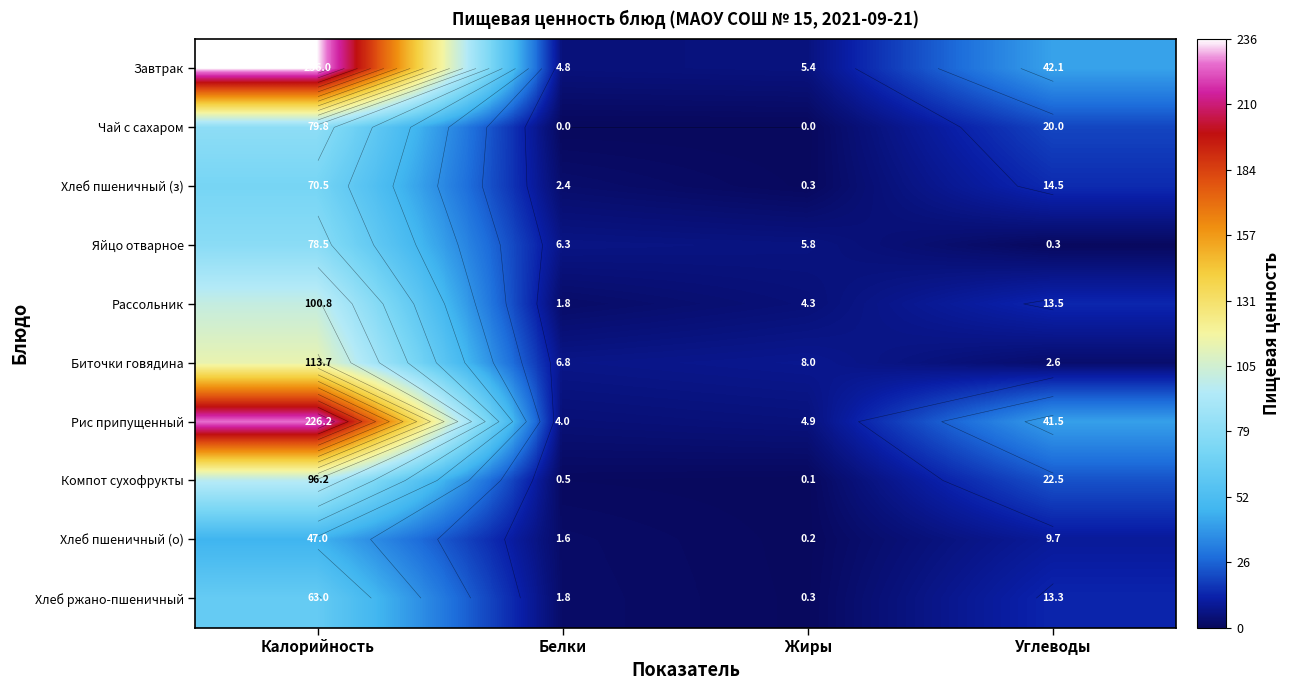

How many distinct data groups are displayed?

10